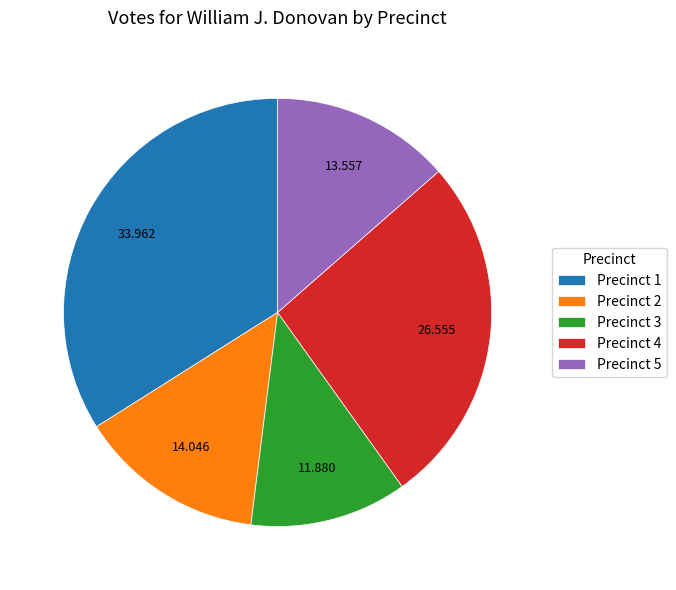

Does Precinct 4 represent more than half of the total?

No